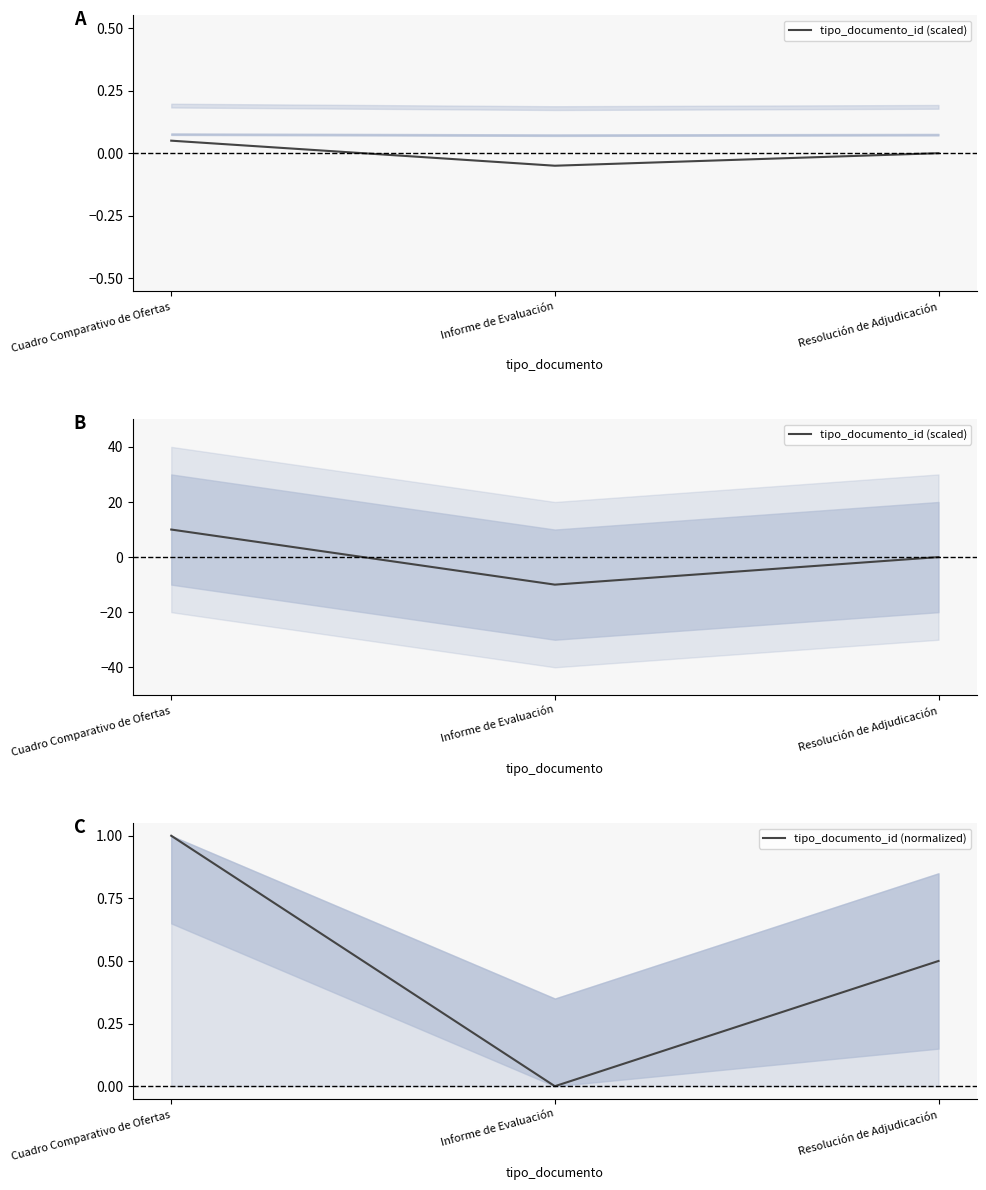

How many values in the tipo_documento_id (scaled) series are below 0?

1